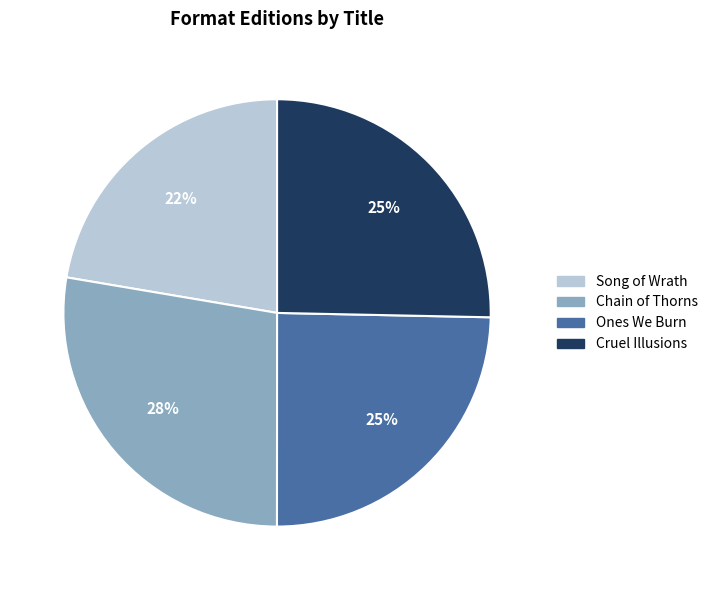

Does any single category account for the majority?

No